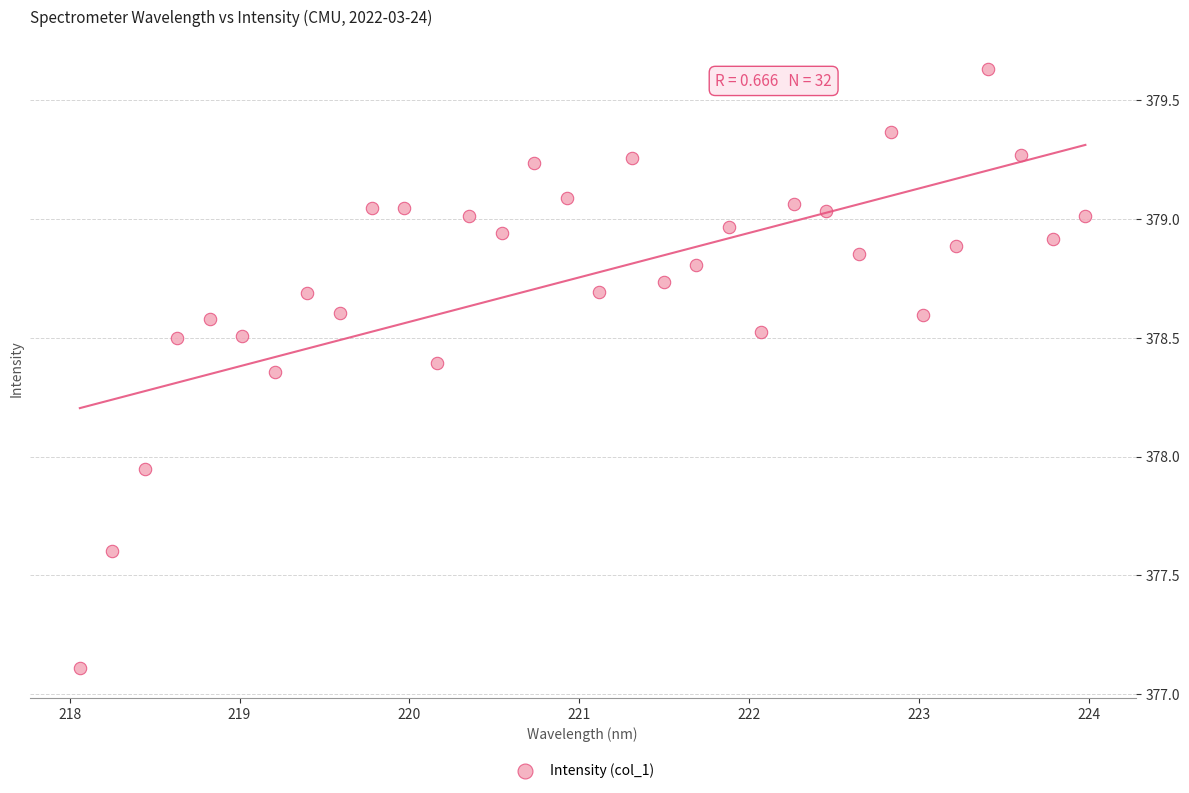

What is the range of X values (max minus min)?

5.9